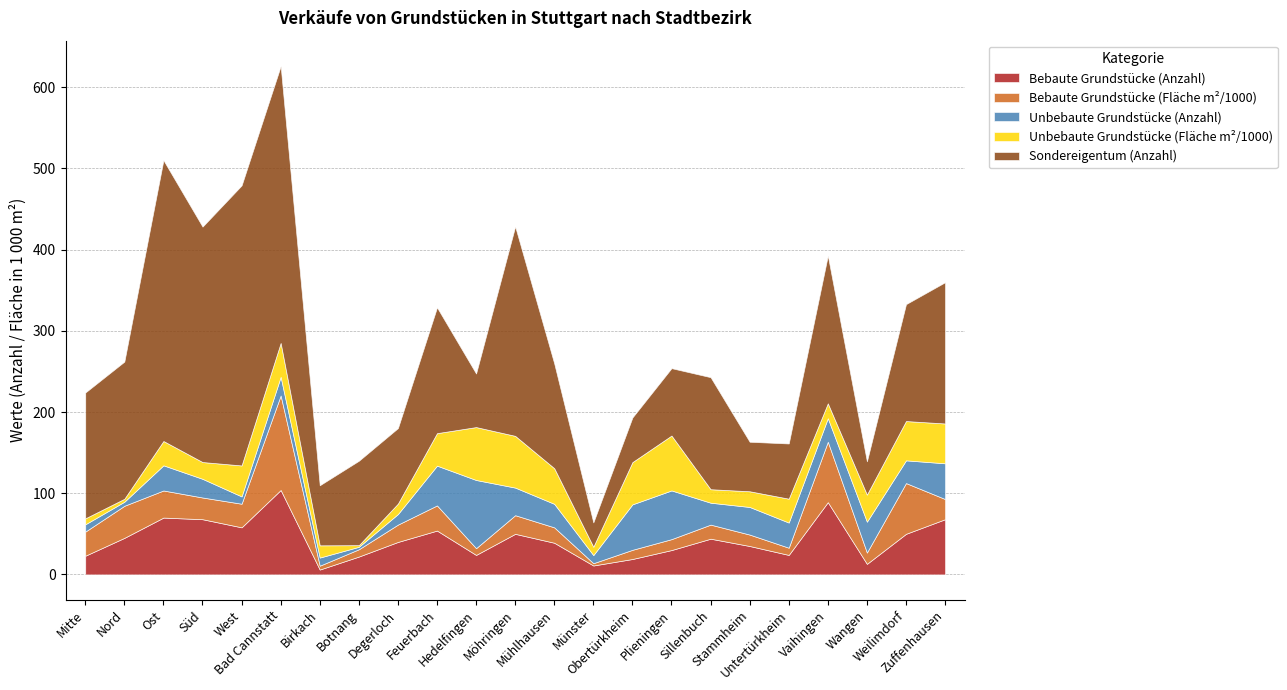

Count the number of data series in this chart.

5